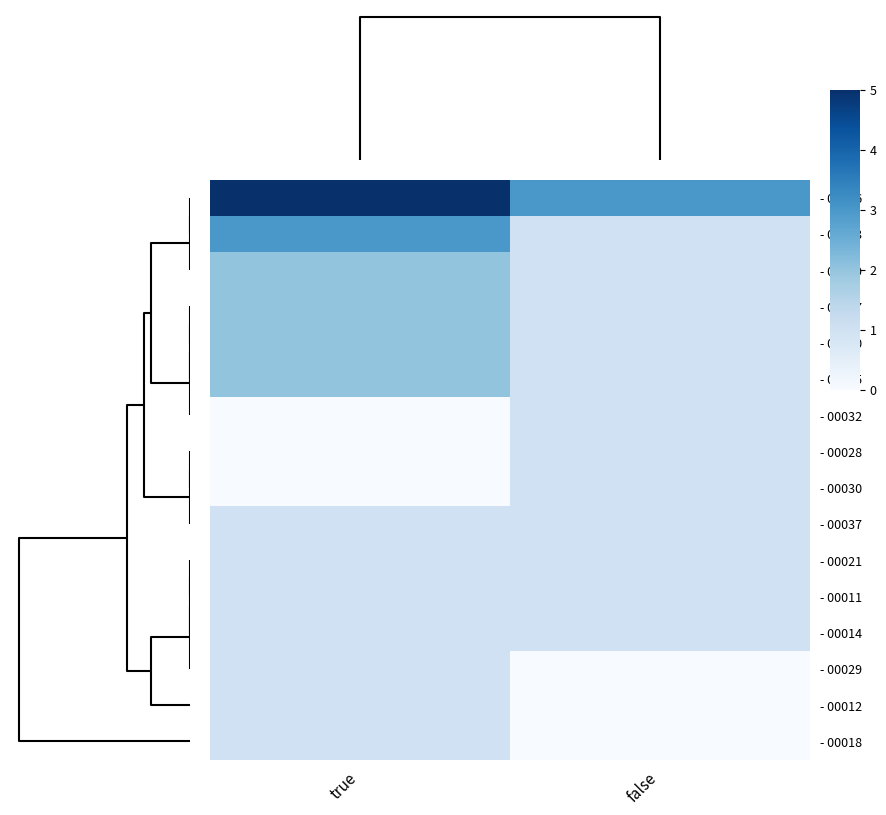

At which category is the sum across all series the highest?

true